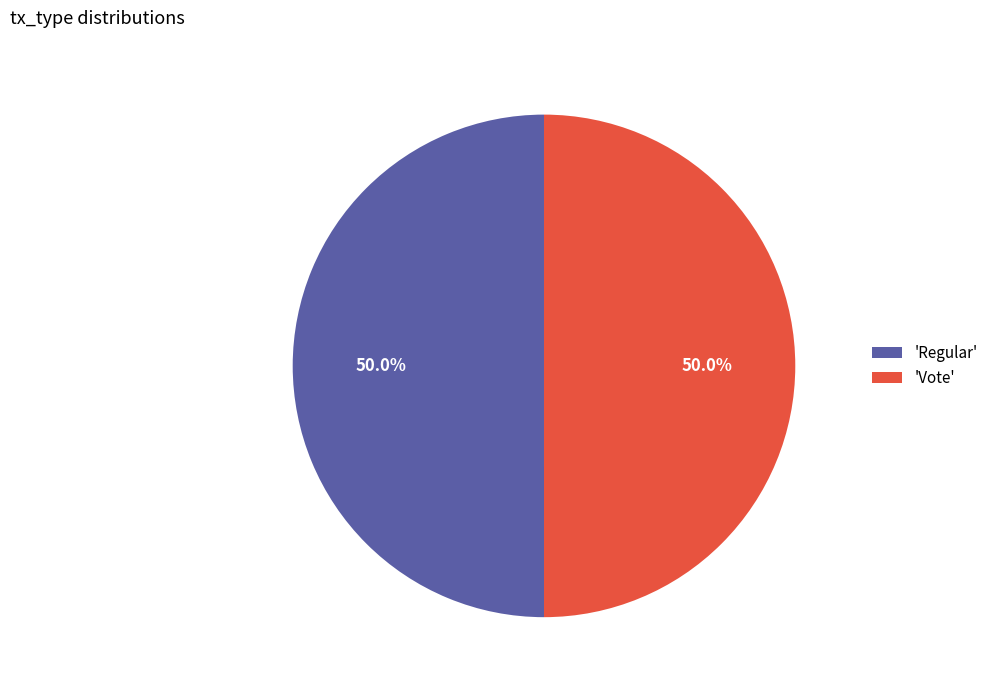

What is the total percentage of 'Vote' and 'Regular'?

100.0%